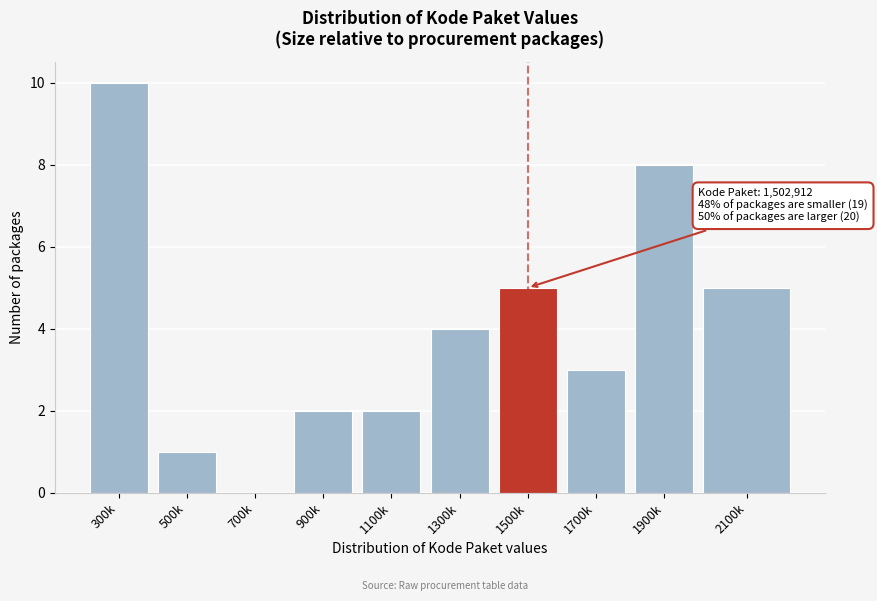

Reading right to left, list all the values displayed in this chart.

2100k=5	1900k=8	1700k=3	1500k=5	1300k=4	1100k=2	900k=2	700k=0	500k=1	300k=10